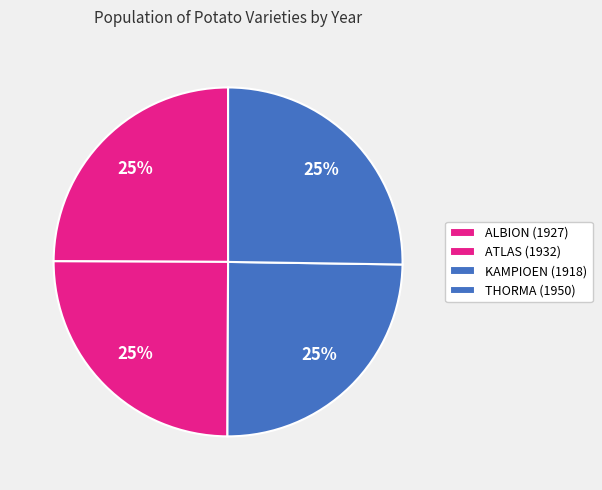

What percentage is the KAMPIOEN (1918) slice, to the nearest percent?

25%